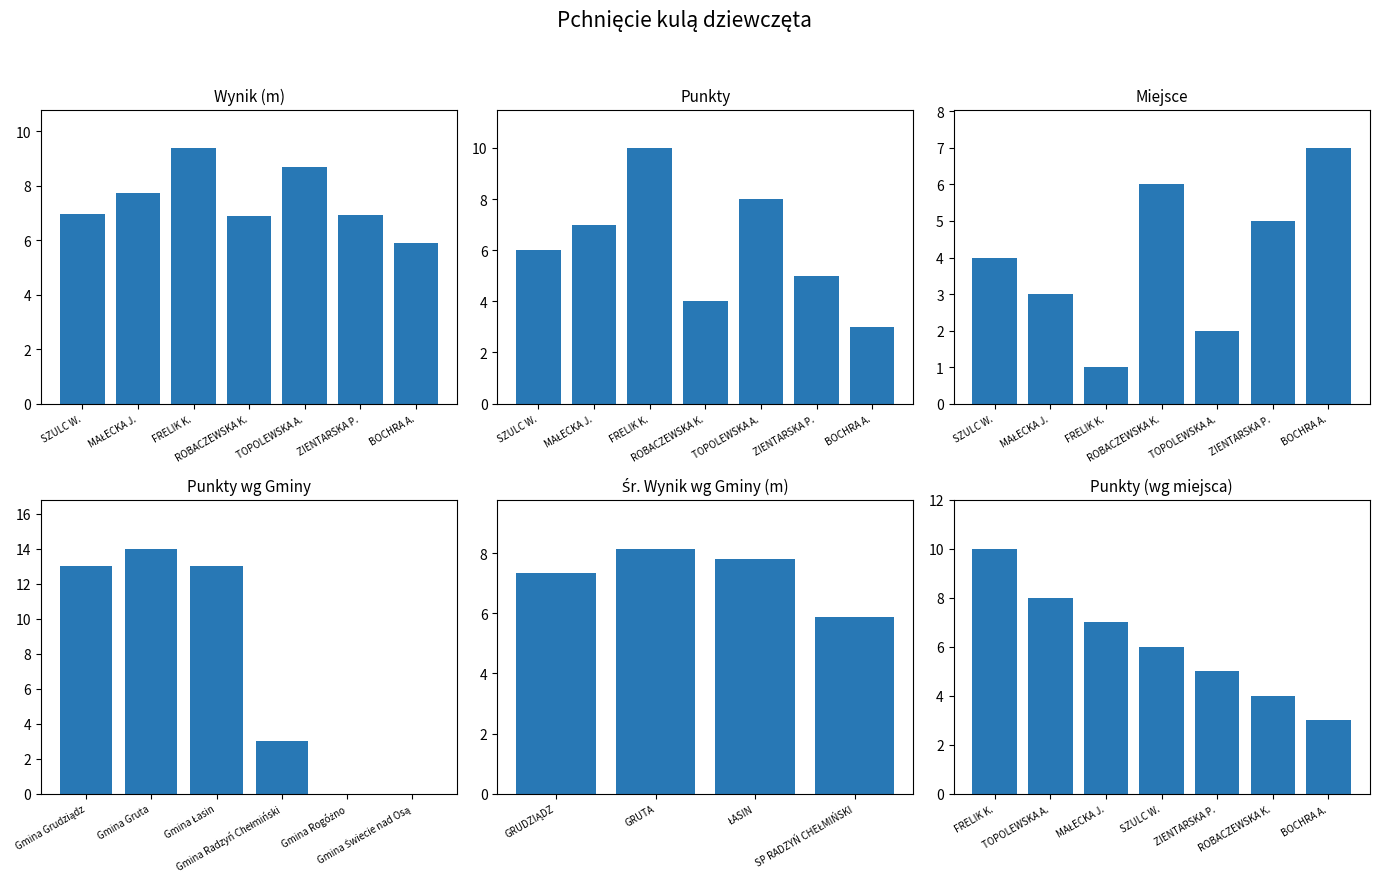

Is the value of Punkty at BOCHRA A. greater than the value of Miejsce at ZIENTARSKA P.?

No